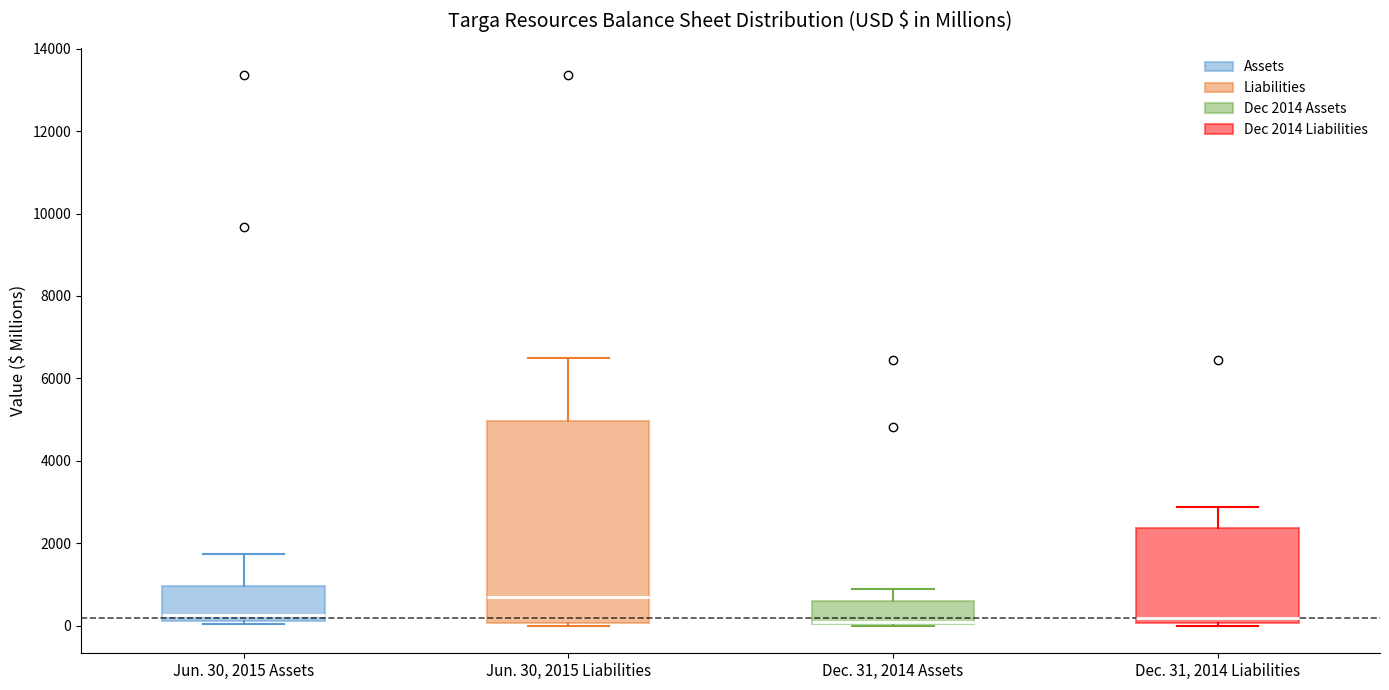

Comparing the boxes themselves (not the whiskers), which one is the tallest?

Jun. 30, 2015 Liabilities